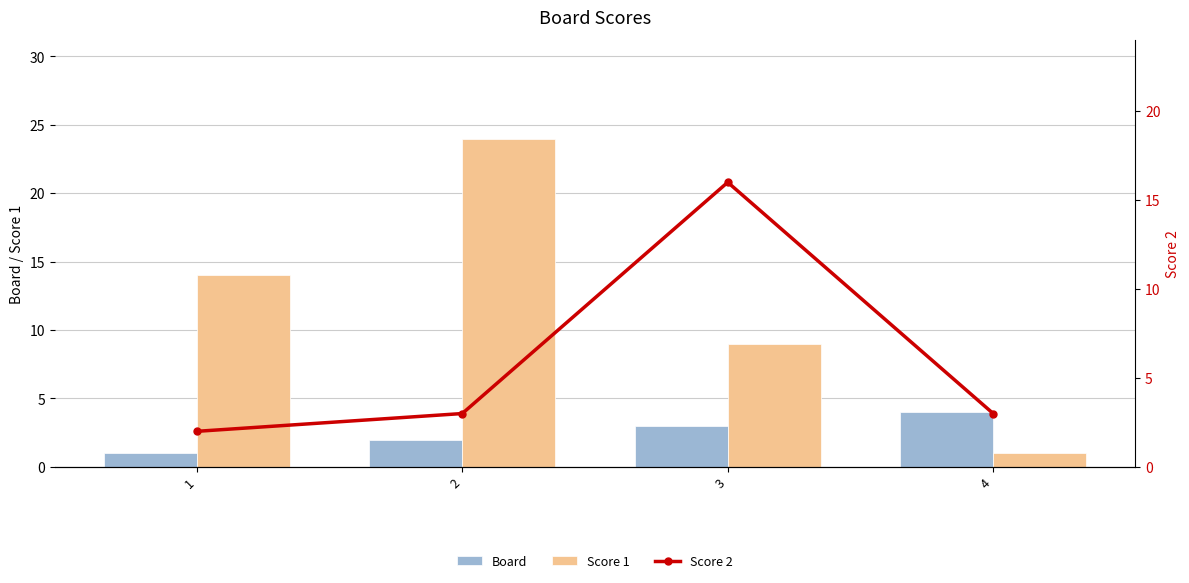

What is the minimum value for Board?

1